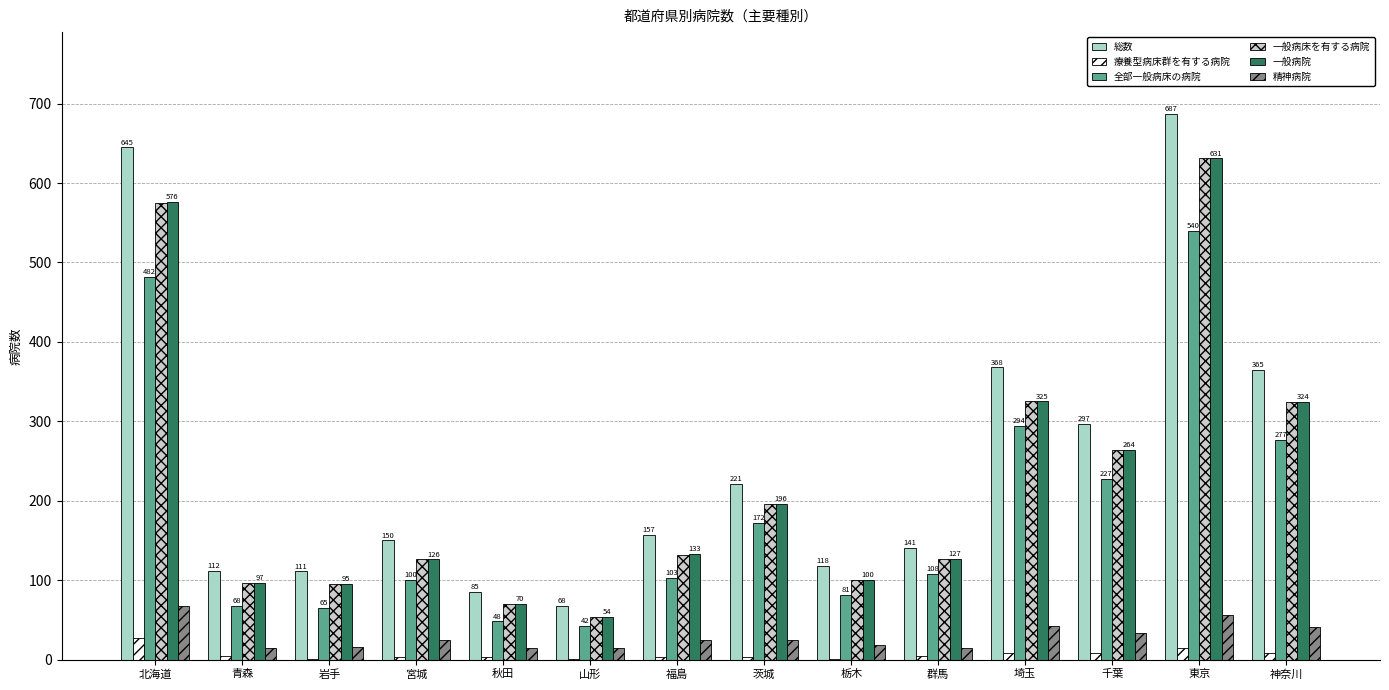

What is the value of the 一般病床を有する病院 bar at the 4th from the left?

126